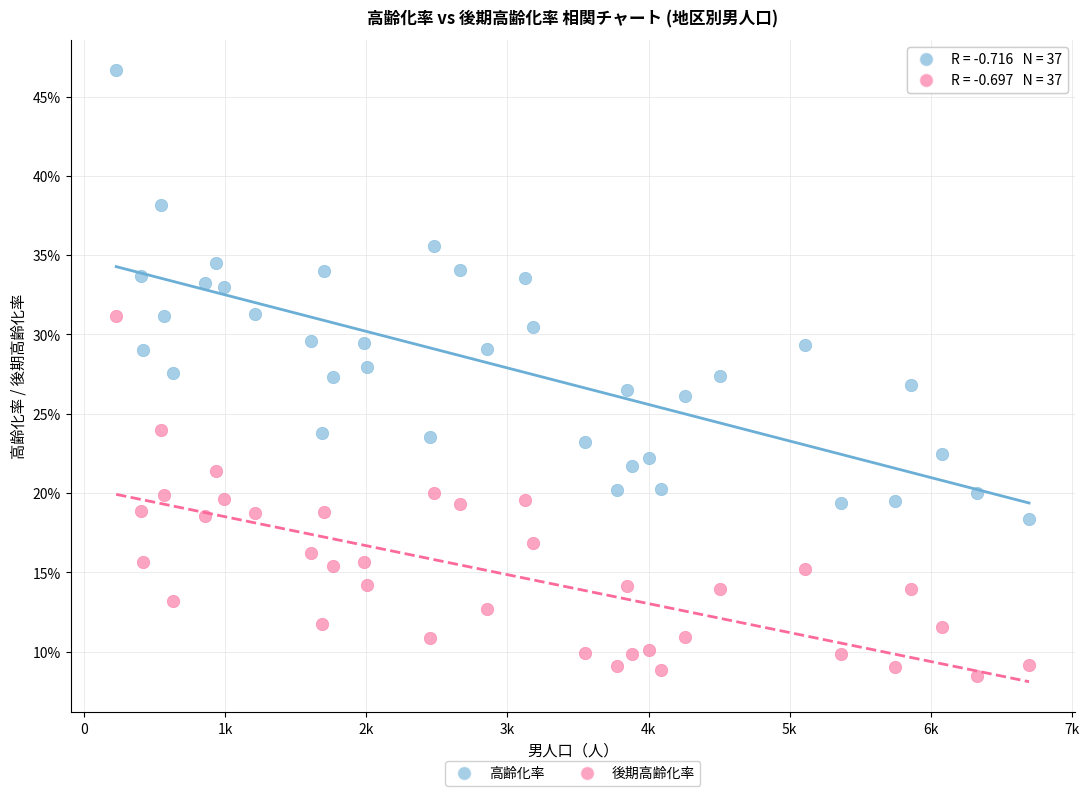

What are all the series names shown in the legend?

高齢化率, 後期高齢化率